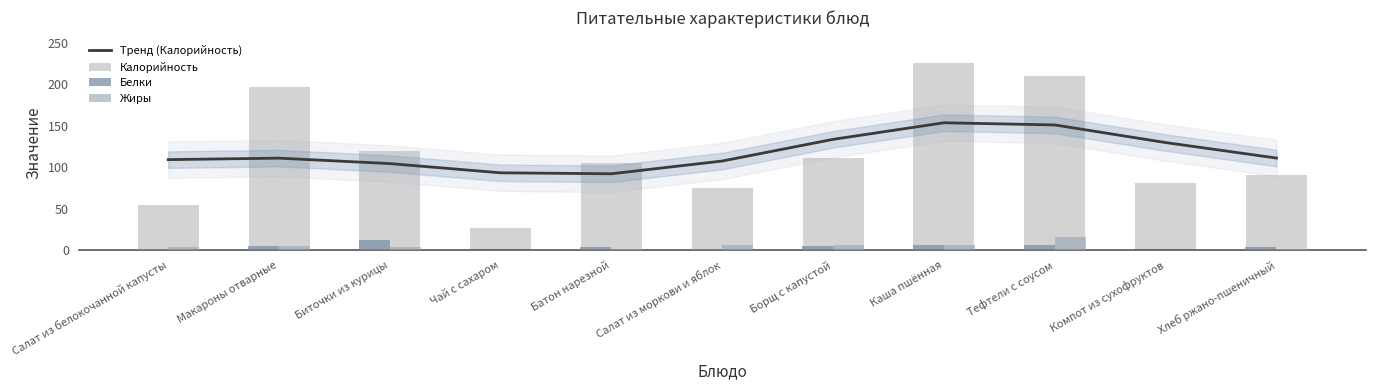

At which category does the chart reach its minimum across all series?

Чай с сахаром